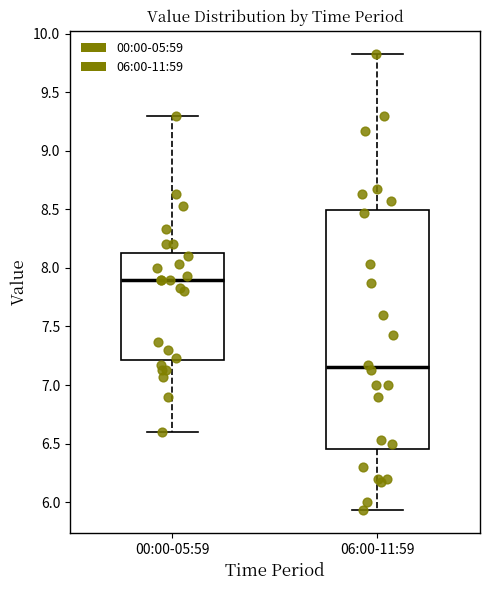

Which box is the tallest, from its lower edge to its upper edge?

06:00-11:59